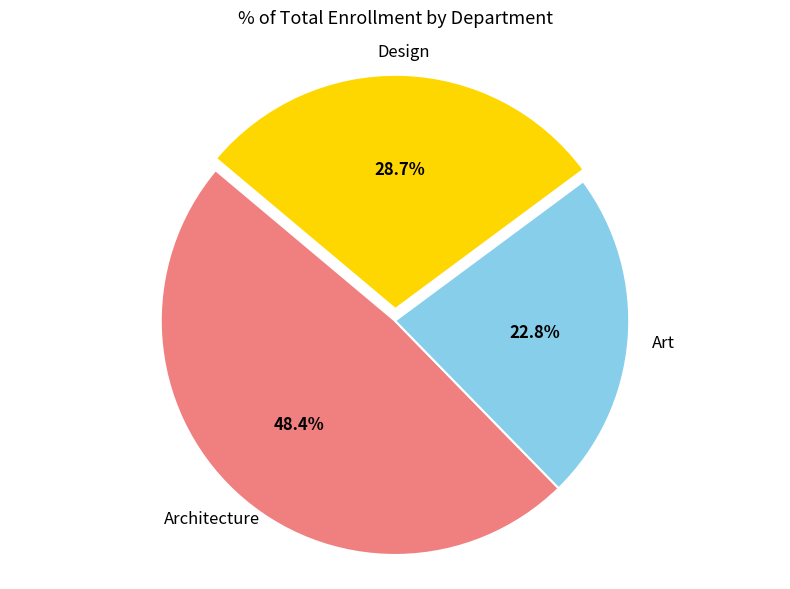

Is there a majority slice in this chart?

No